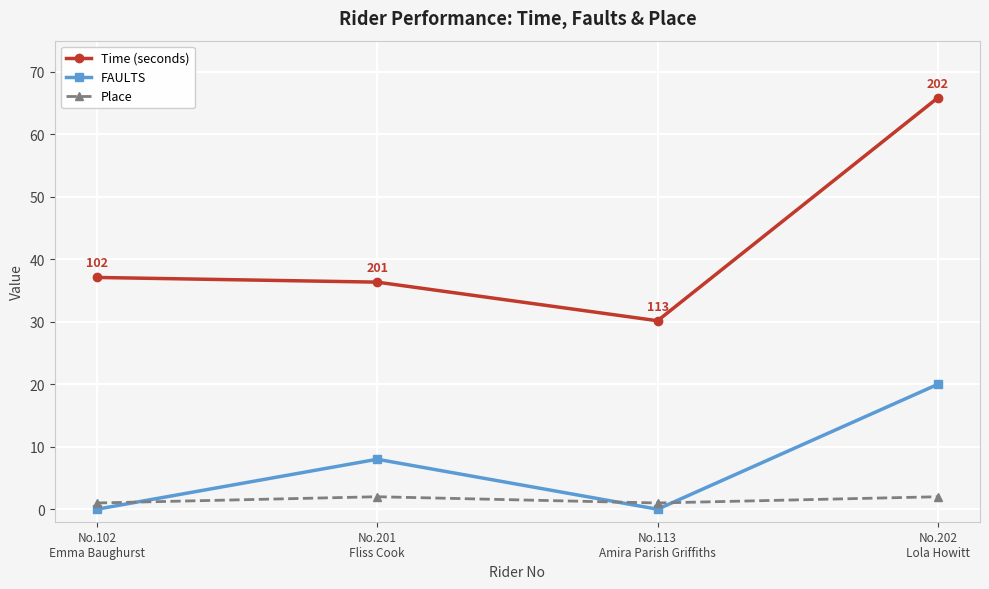

The Time (seconds) series shows 36.4 at No.201
Fliss Cook. True or false?

True